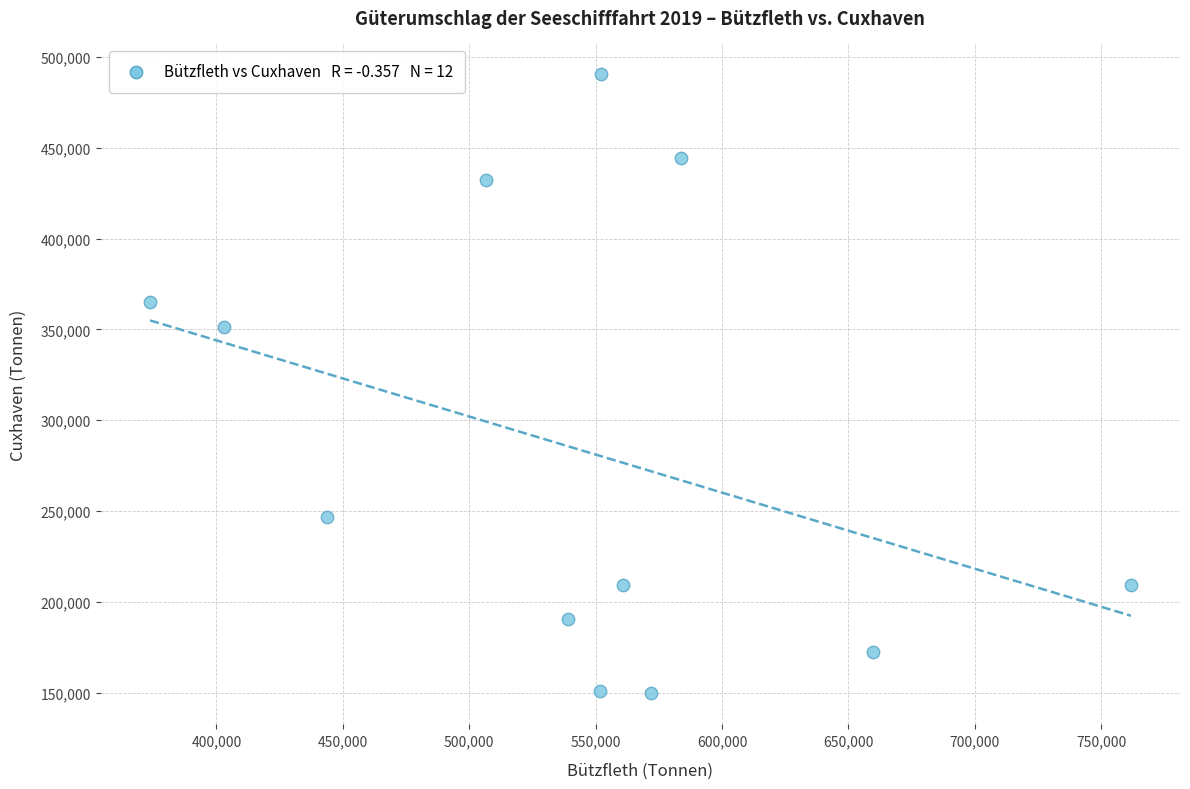

What Y value in the scatter plot is closest to 320017?

351484